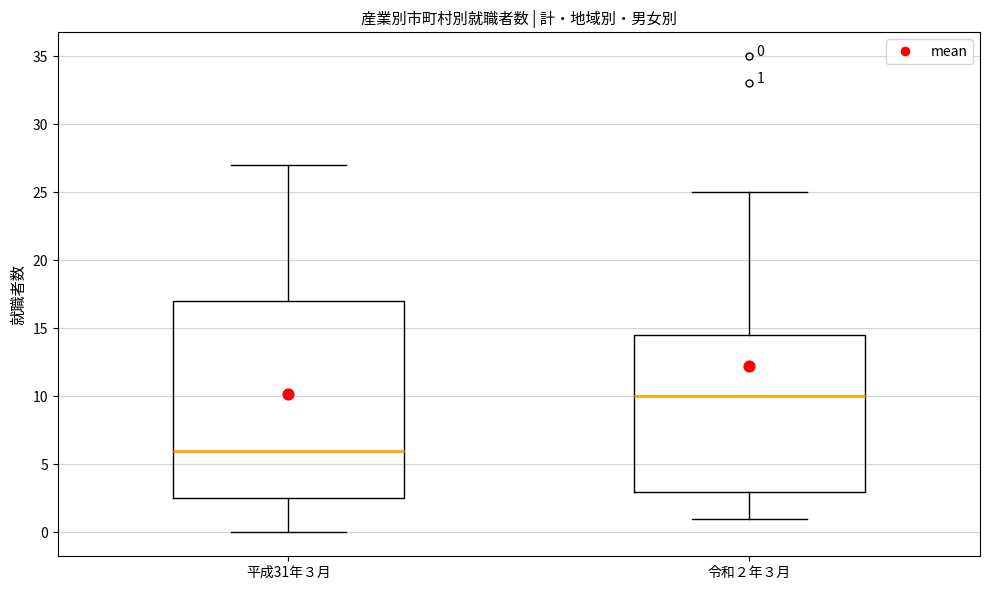

Which box's median line is the lowest?

平成31年３月